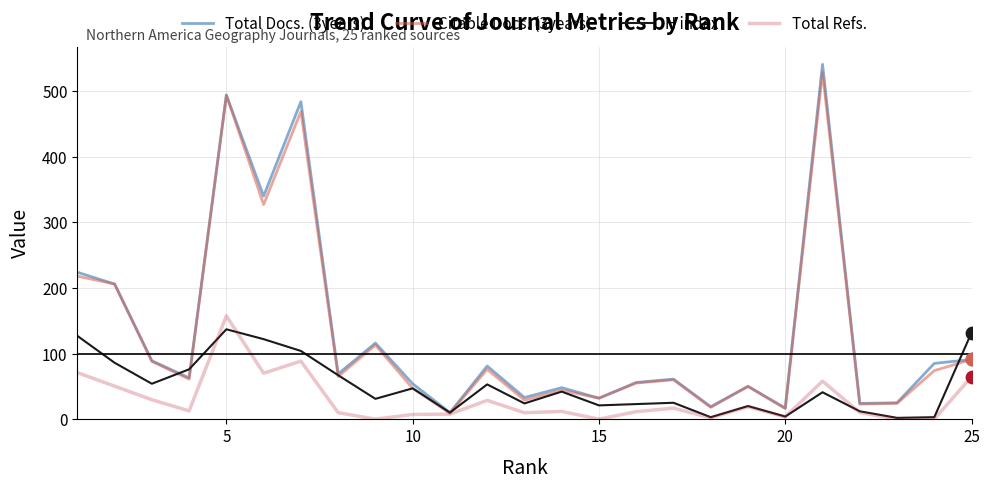

What is the greatest value displayed?

541.0